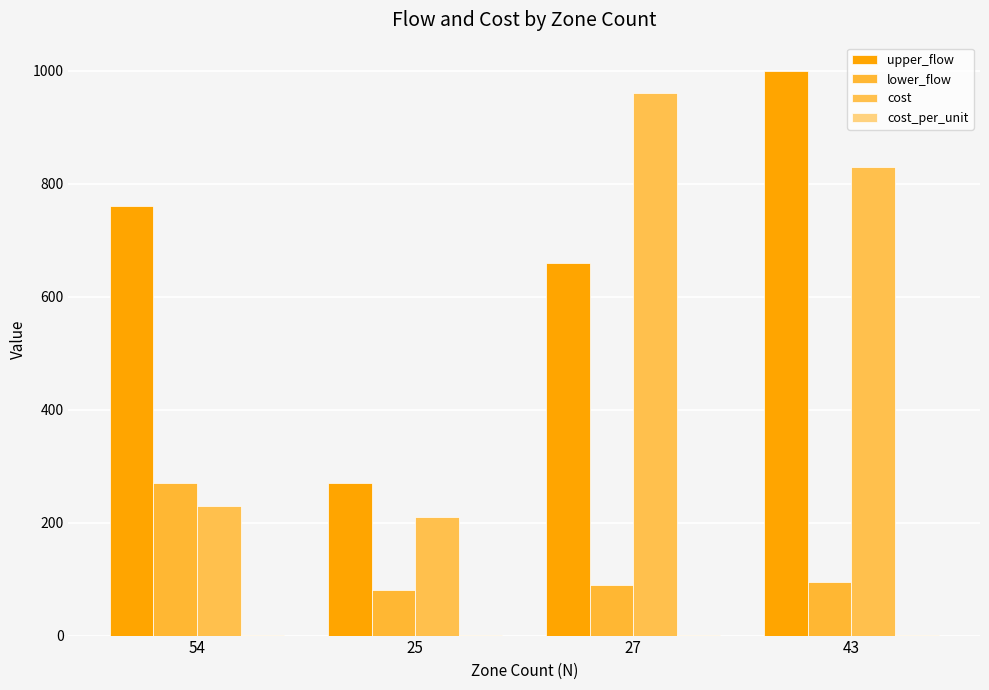

What is the maximum value for cost?

960.0